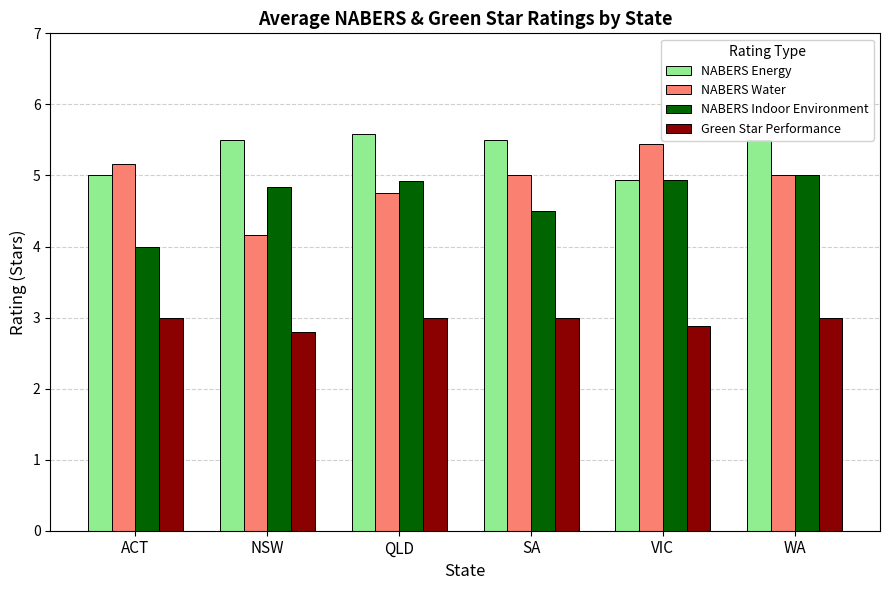

At which label does NABERS Water first exceed 5?

ACT